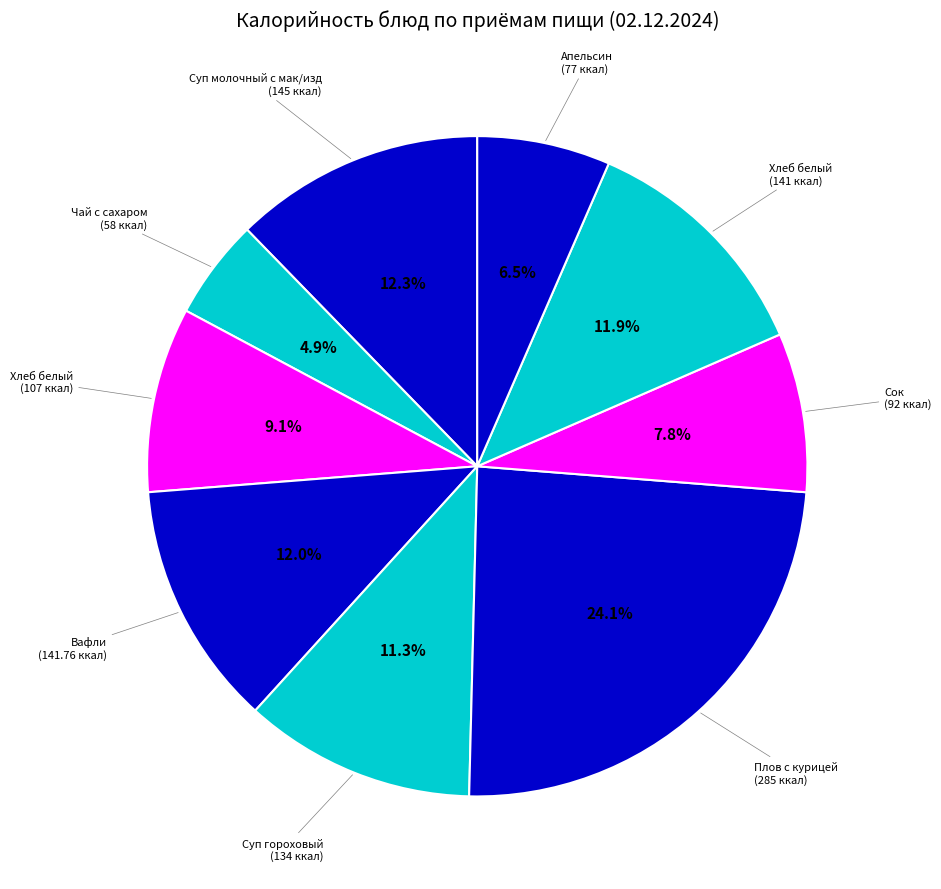

How many segments does this pie chart have?

9